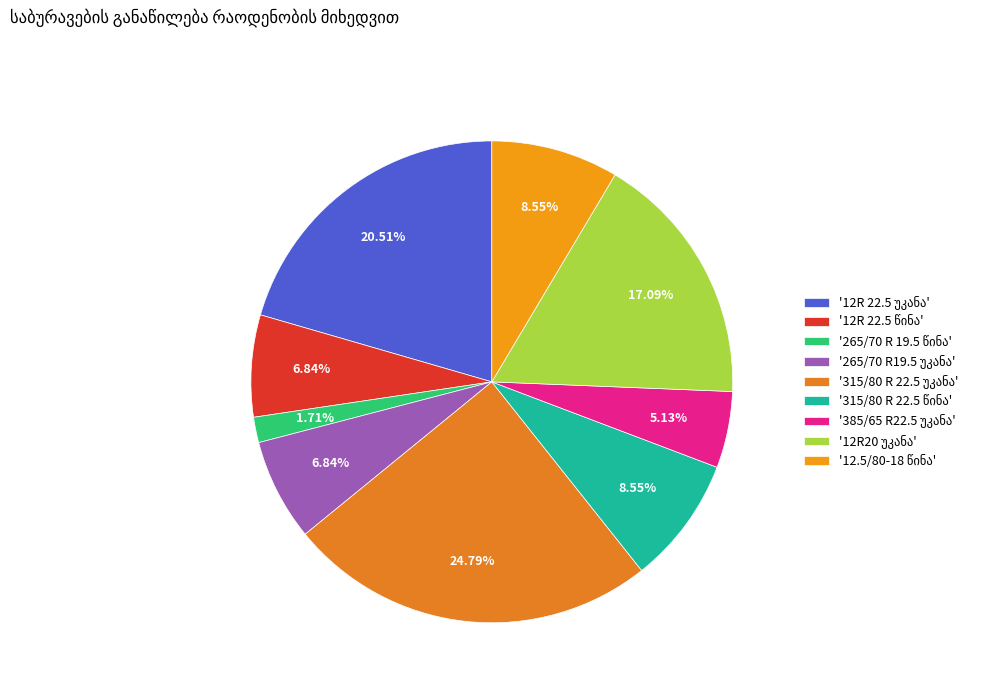

Which category has the smallest portion of the pie?

265/70 R 19.5 წინა